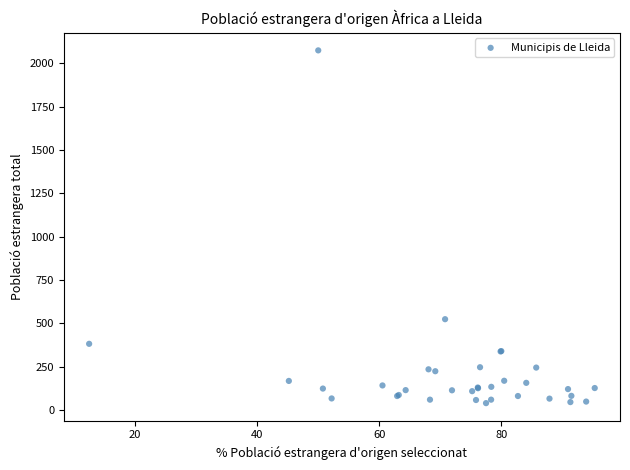

What Y value in the scatter plot is closest to 1057?

524